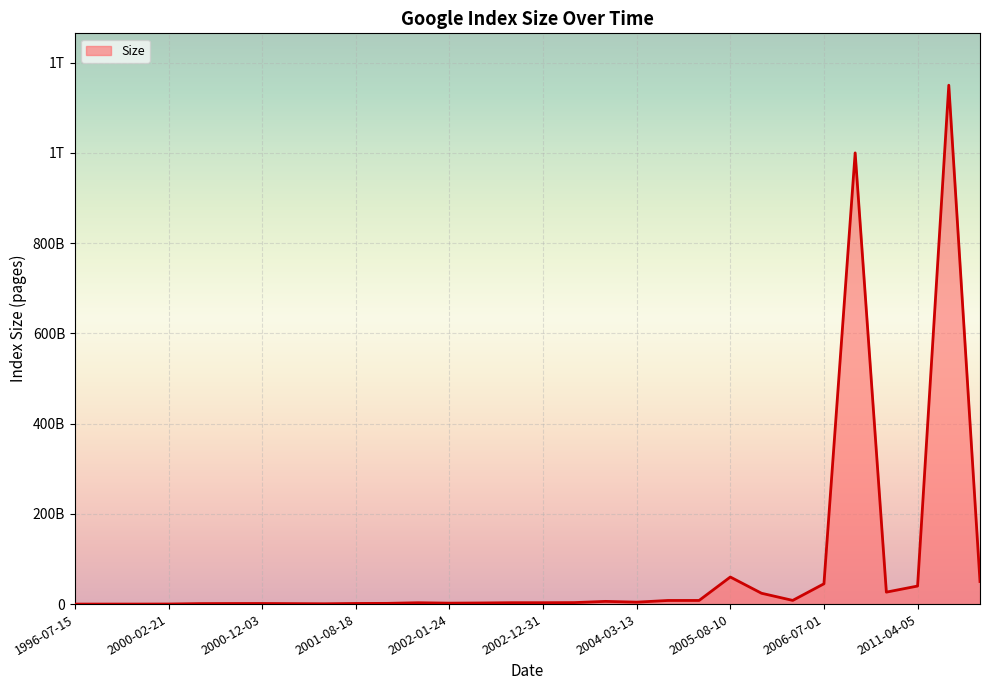

Does the chart have visible grid lines?

Yes